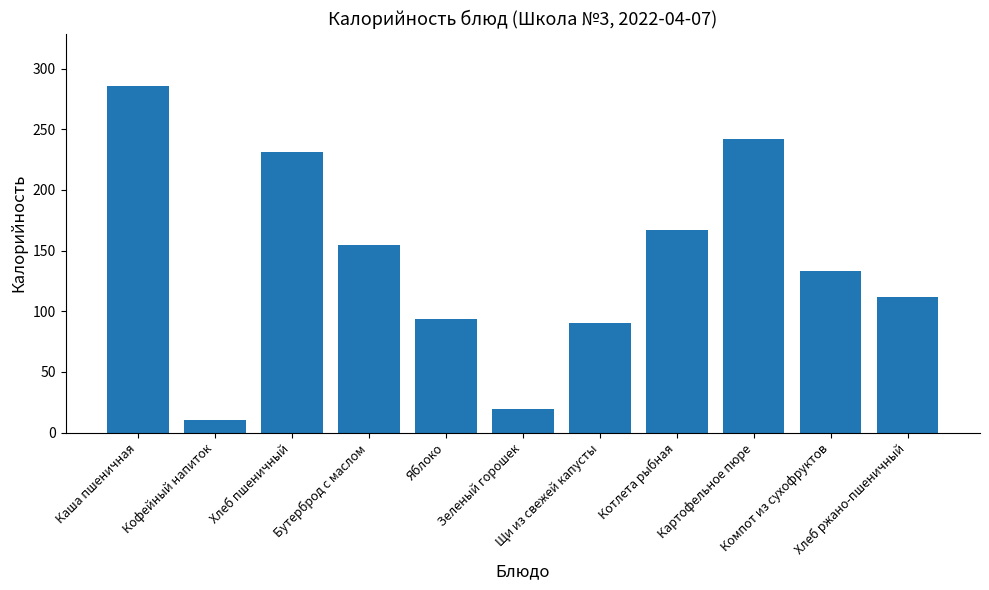

How many bars are there in total?

11